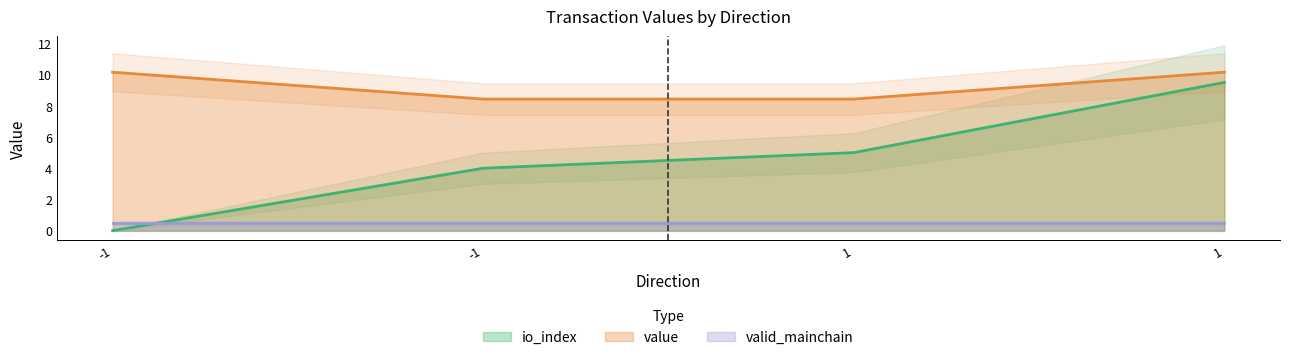

How many values in the value series are below 10?

2